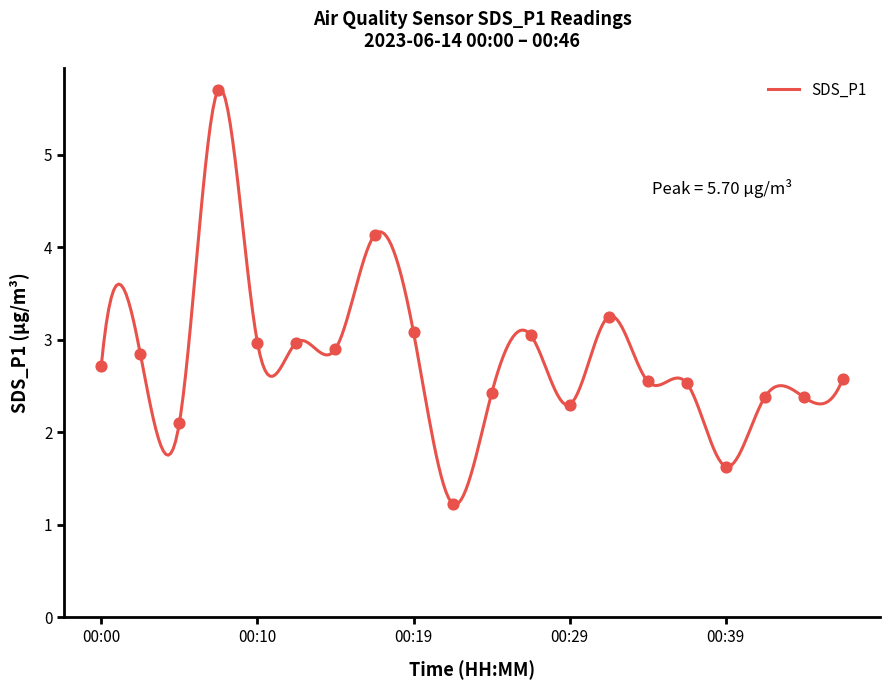

Which has a higher value, 00:36 or 00:07?

00:07